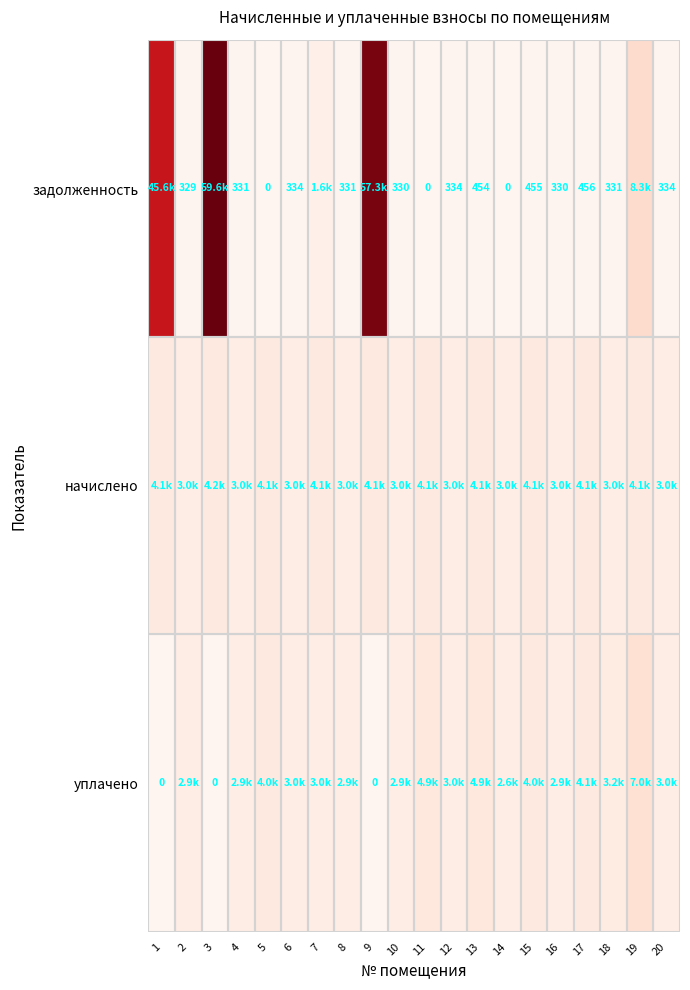

Which has a higher value, 18 or 4?

18